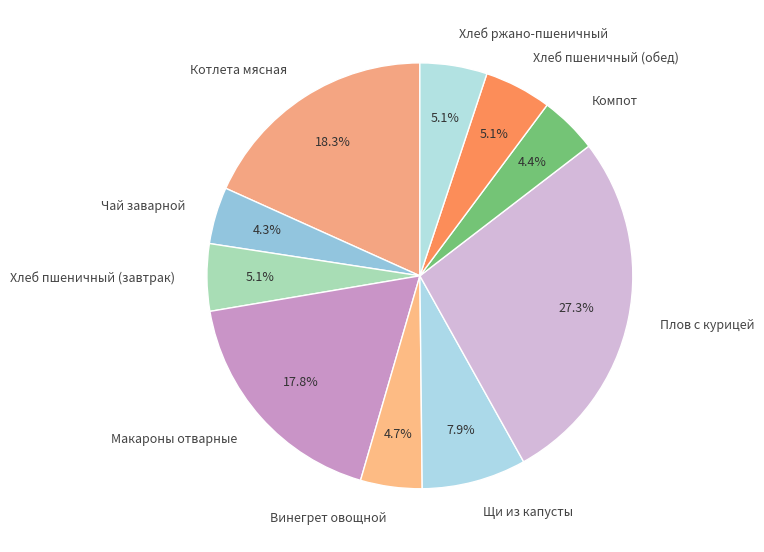

To the nearest percent, what is the average slice percentage?

10%